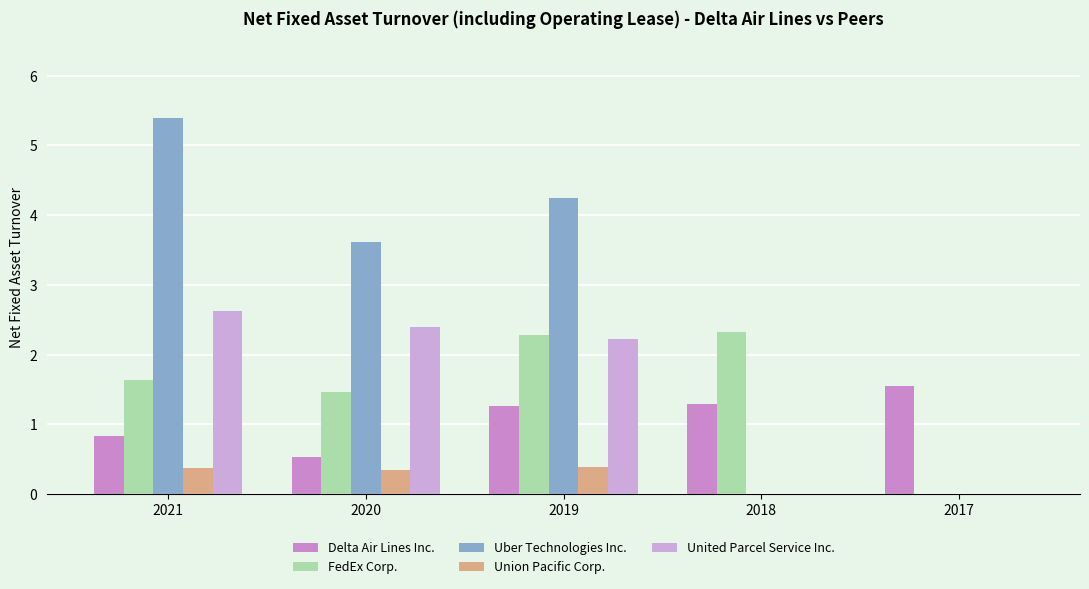

Where does the United Parcel Service Inc. series first go above 2?

2021